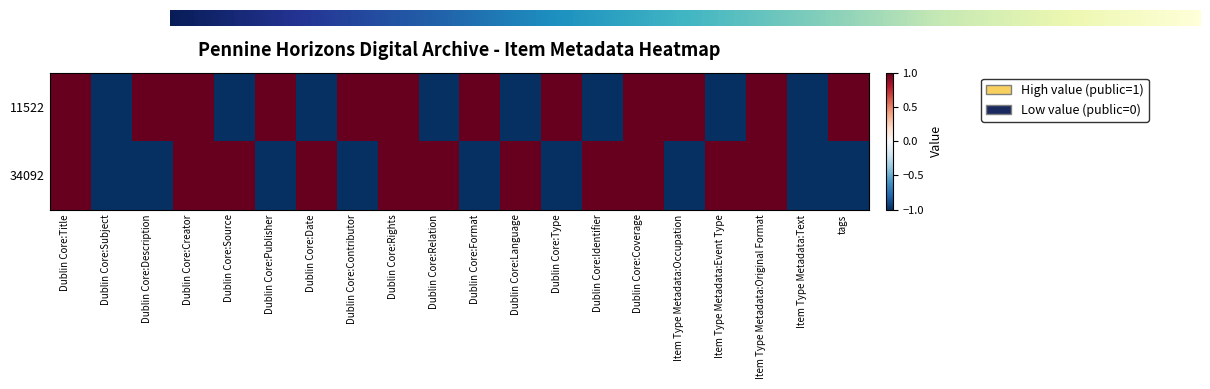

Which series has the largest range (max minus min)?

11522